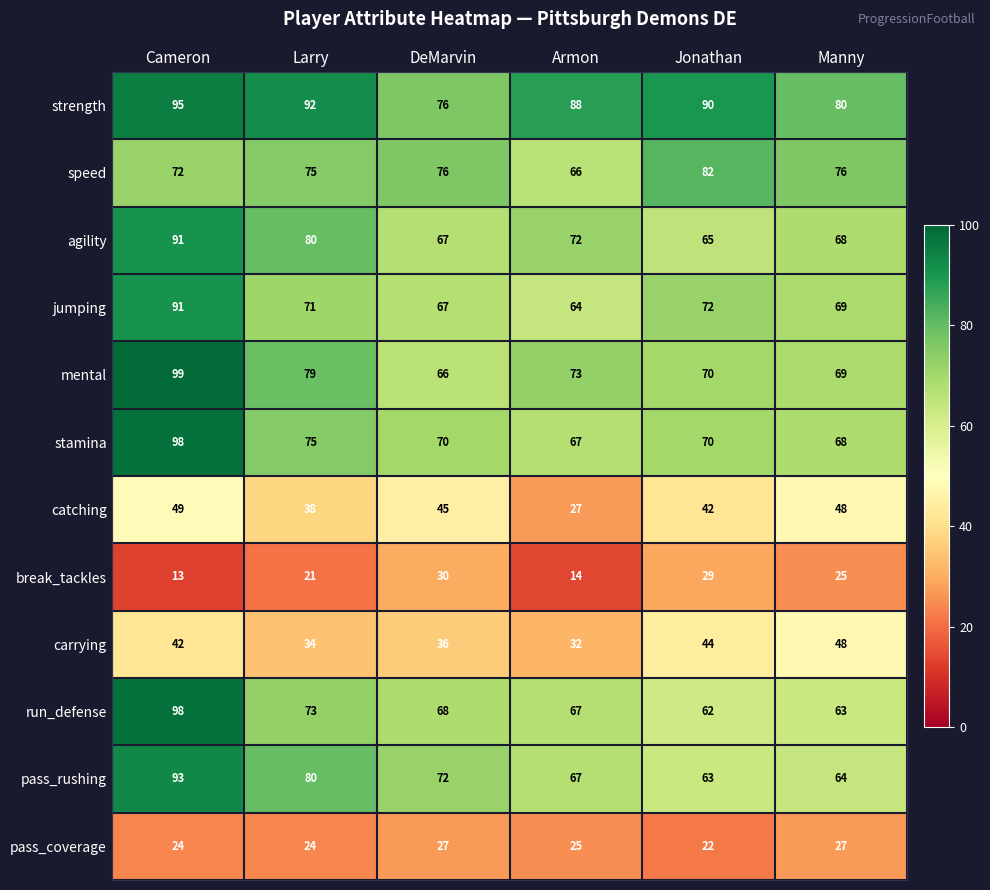

What is the sum of all stamina values?

448